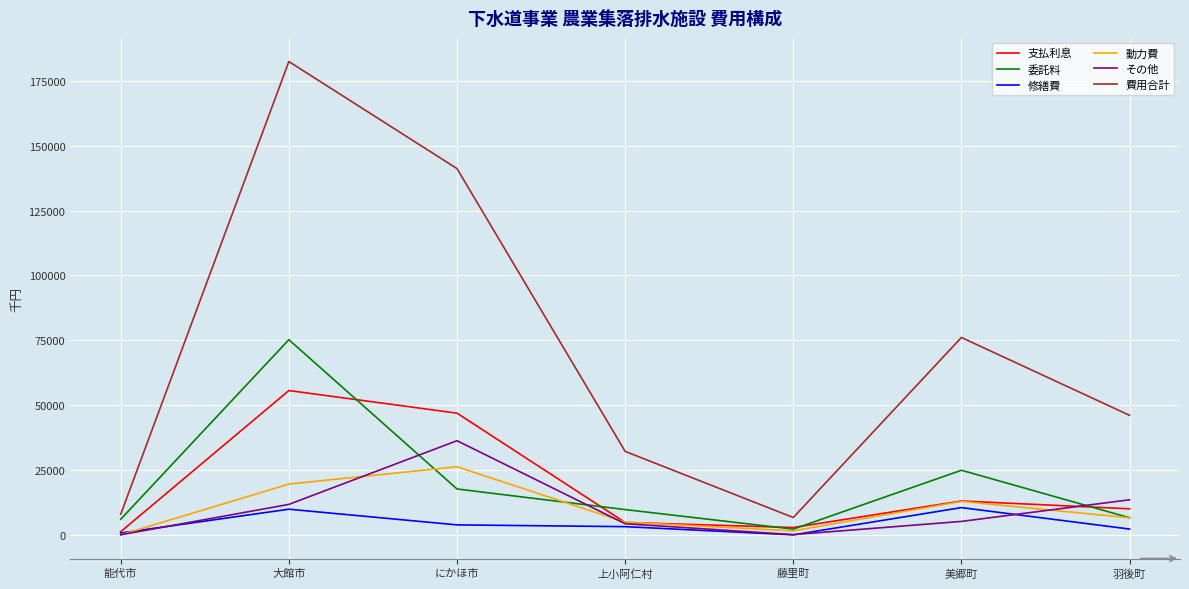

True or false: 支払利息 and その他 intersect in this chart.

True